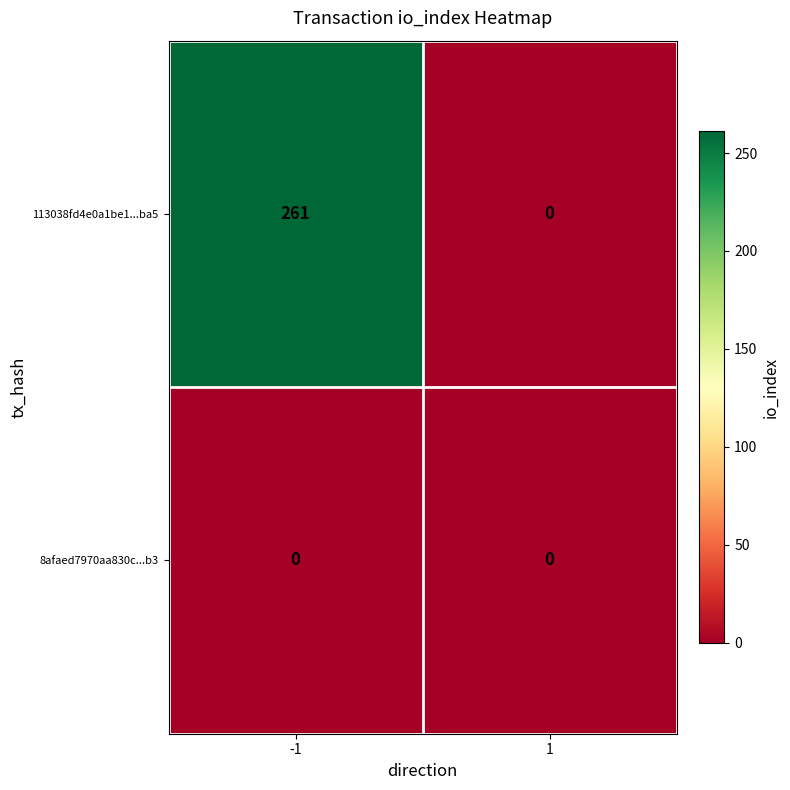

The value of 8afaed7970aa830c...b3 at -1 is 0. True or false?

True